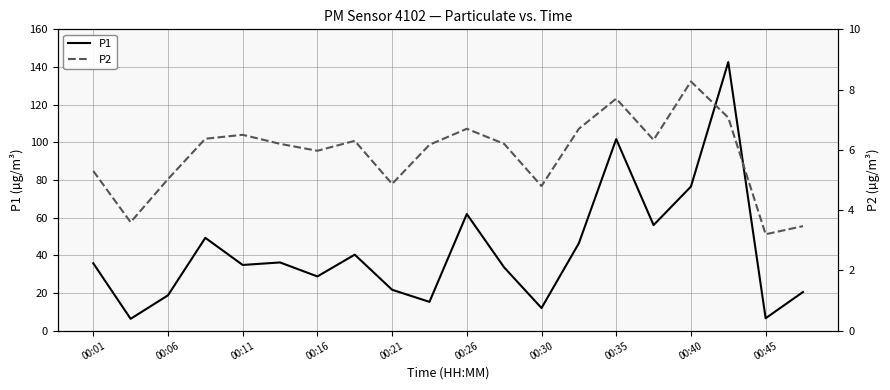

Reading left to right, what are all the values shown in this chart?

P1: 35.8	6.3	18.8	49.3	34.9	36.2	28.8	40.4	21.7	15.3	61.9	33.6	12.0	46.4	101.7	56.1	76.5	142.6	6.6	20.5
P2: 5.3	3.6	5.0	6.4	6.5	6.2	6.0	6.3	4.9	6.2	6.7	6.2	4.8	6.7	7.7	6.3	8.3	7.1	3.2	3.5